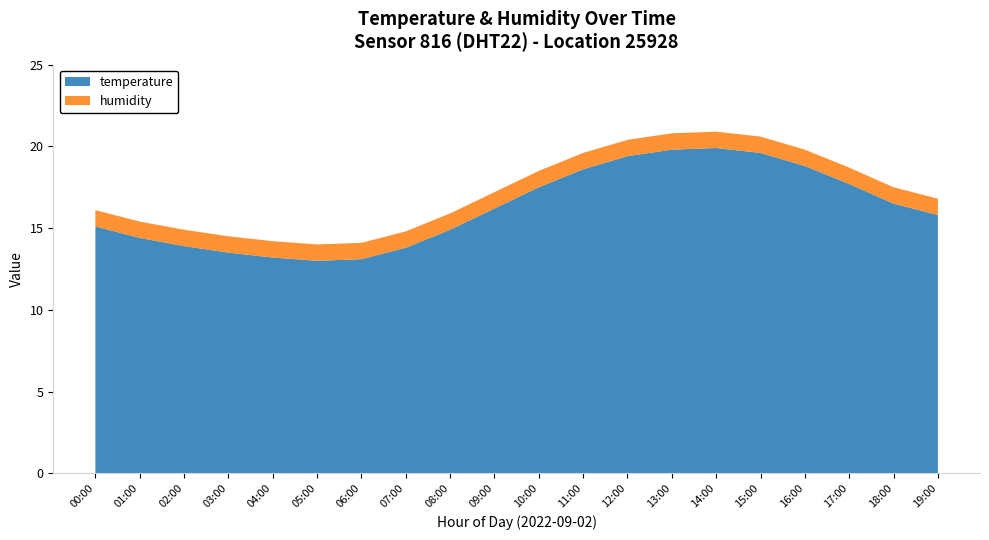

Reading right to left, transcribe all the data shown in this chart.

temperature: 19:00=15.8	18:00=16.5	17:00=17.7	16:00=18.8	15:00=19.6	14:00=19.9	13:00=19.8	12:00=19.4	11:00=18.6	10:00=17.5	09:00=16.2	08:00=14.9	07:00=13.8	06:00=13.1	05:00=13.0	04:00=13.2	03:00=13.5	02:00=13.9	01:00=14.4	00:00=15.1
humidity: 19:00=1.0	18:00=1.0	17:00=1.0	16:00=1.0	15:00=1.0	14:00=1.0	13:00=1.0	12:00=1.0	11:00=1.0	10:00=1.0	09:00=1.0	08:00=1.0	07:00=1.0	06:00=1.0	05:00=1.0	04:00=1.0	03:00=1.0	02:00=1.0	01:00=1.0	00:00=1.0